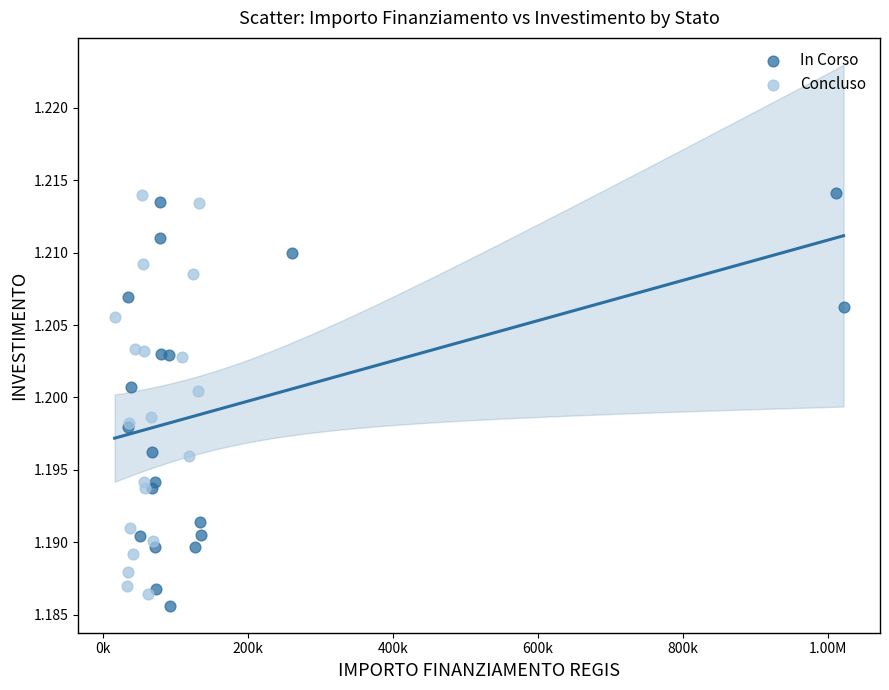

What are all the series names shown in the legend?

In Corso, Concluso